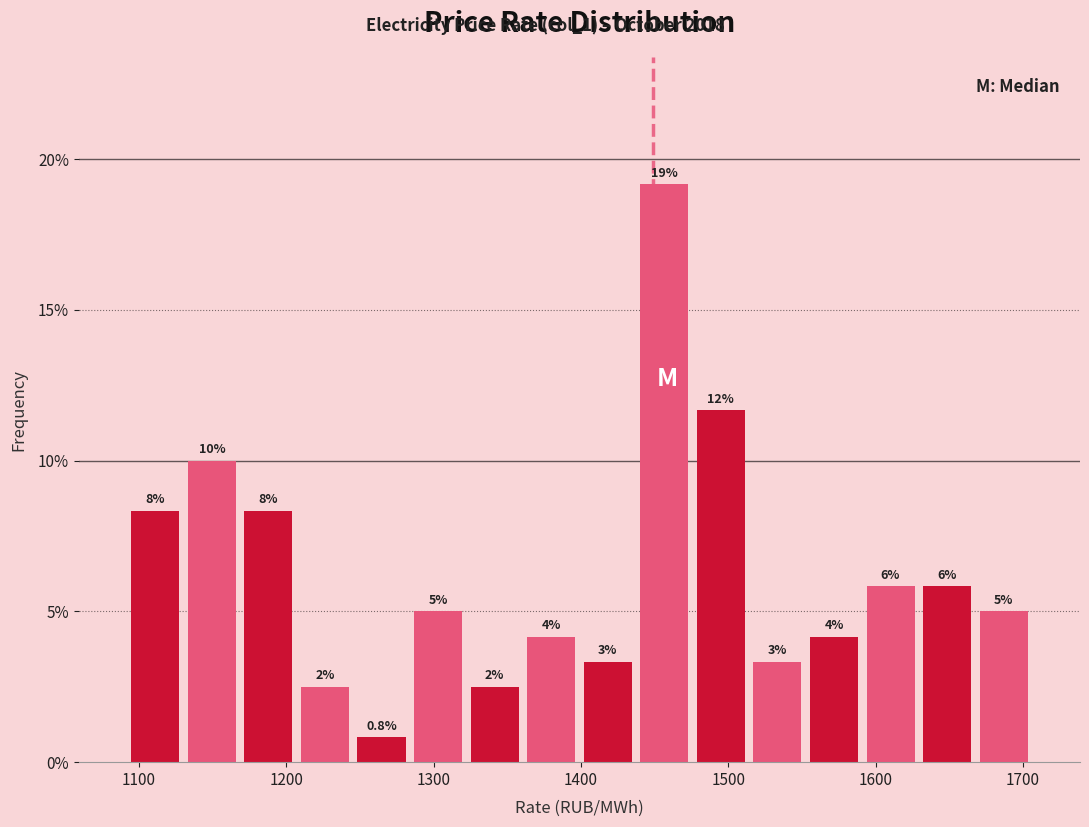

Around what value on the x-axis is the tallest bar? Give the approximate position of its centre, as read against the axis.

1460